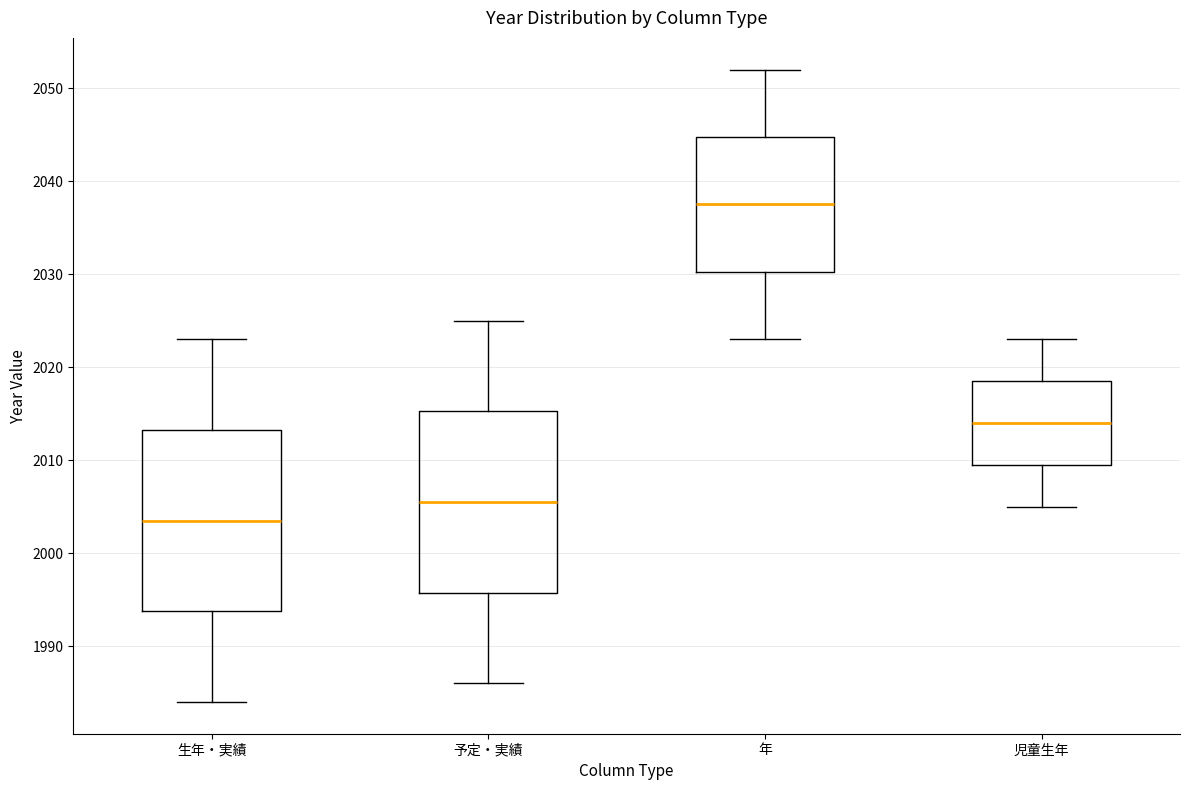

Which box has the lowest median line?

生年・実績